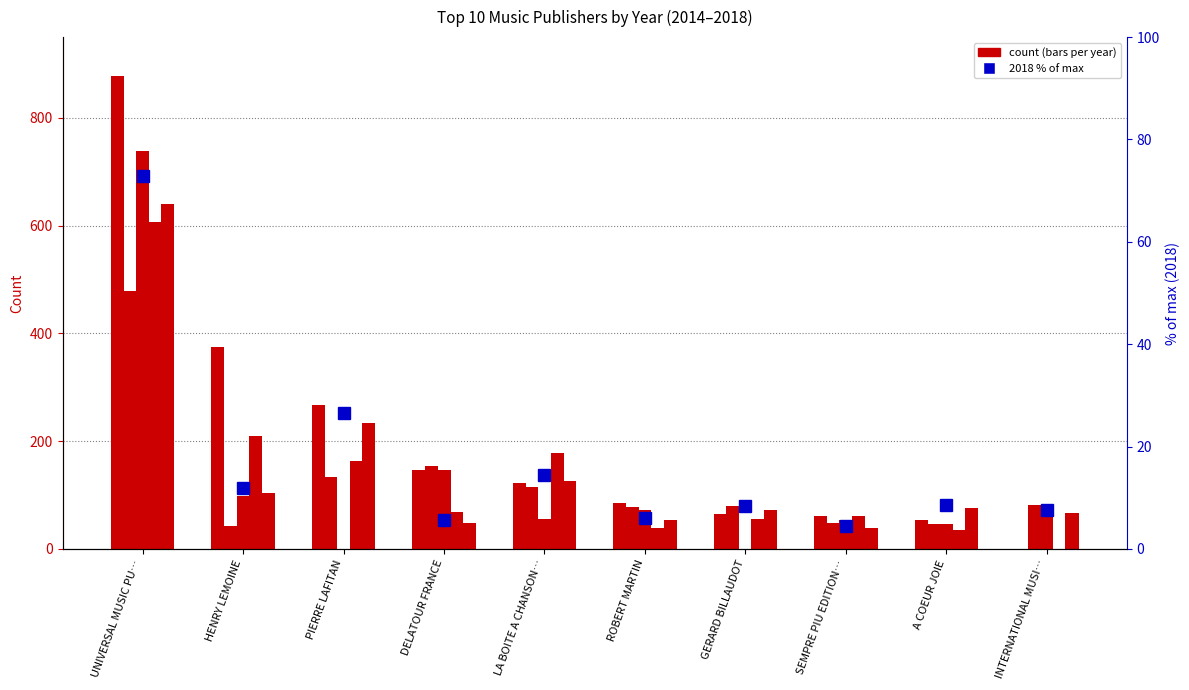

Where does the data first go above 8?

UNIVERSAL MUSIC PU…